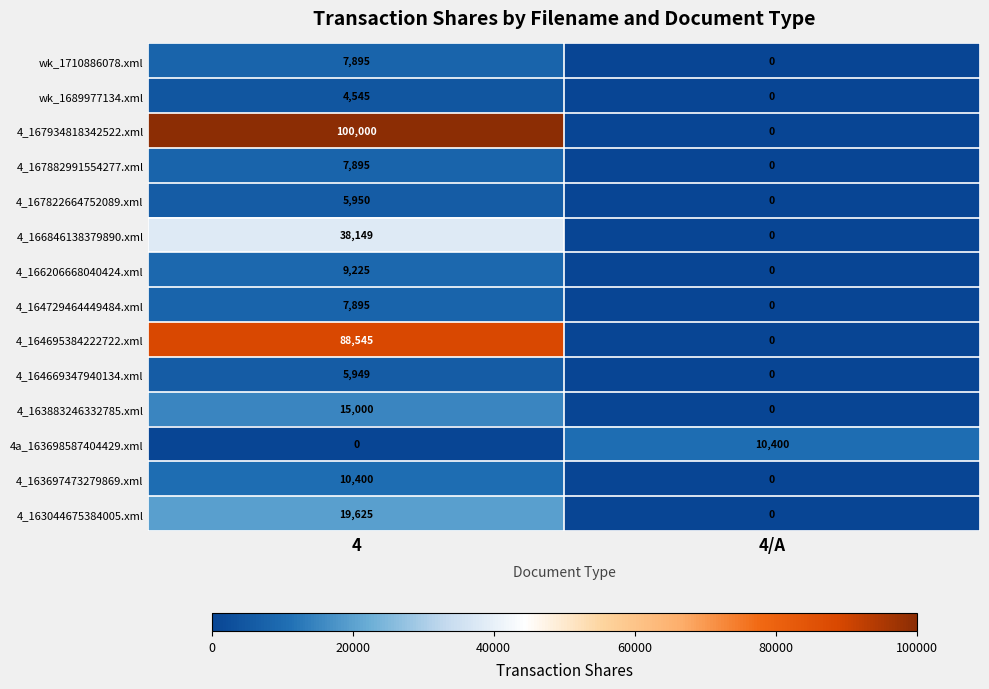

Which series has the largest range (max minus min)?

4_167934818342522.xml